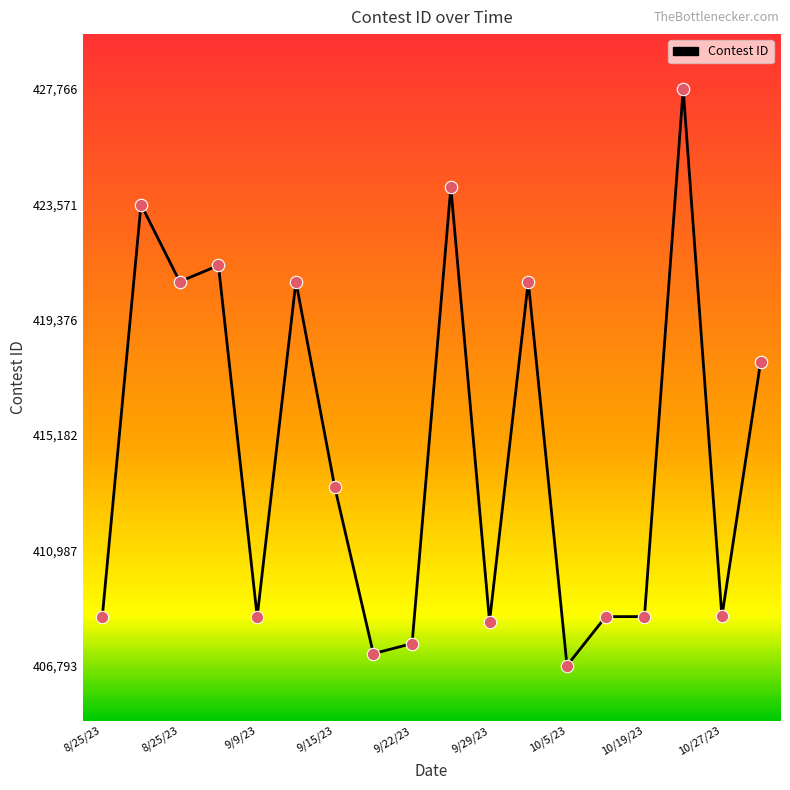

What is the difference between the maximum and minimum values?

20973